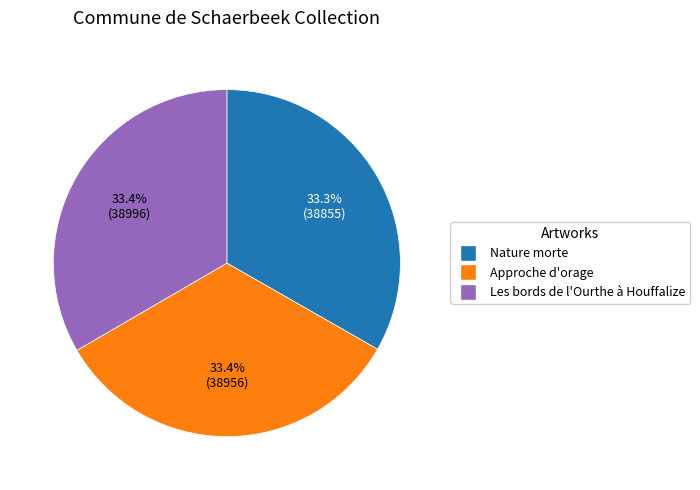

Does Approche d'orage represent more than half of the total?

No